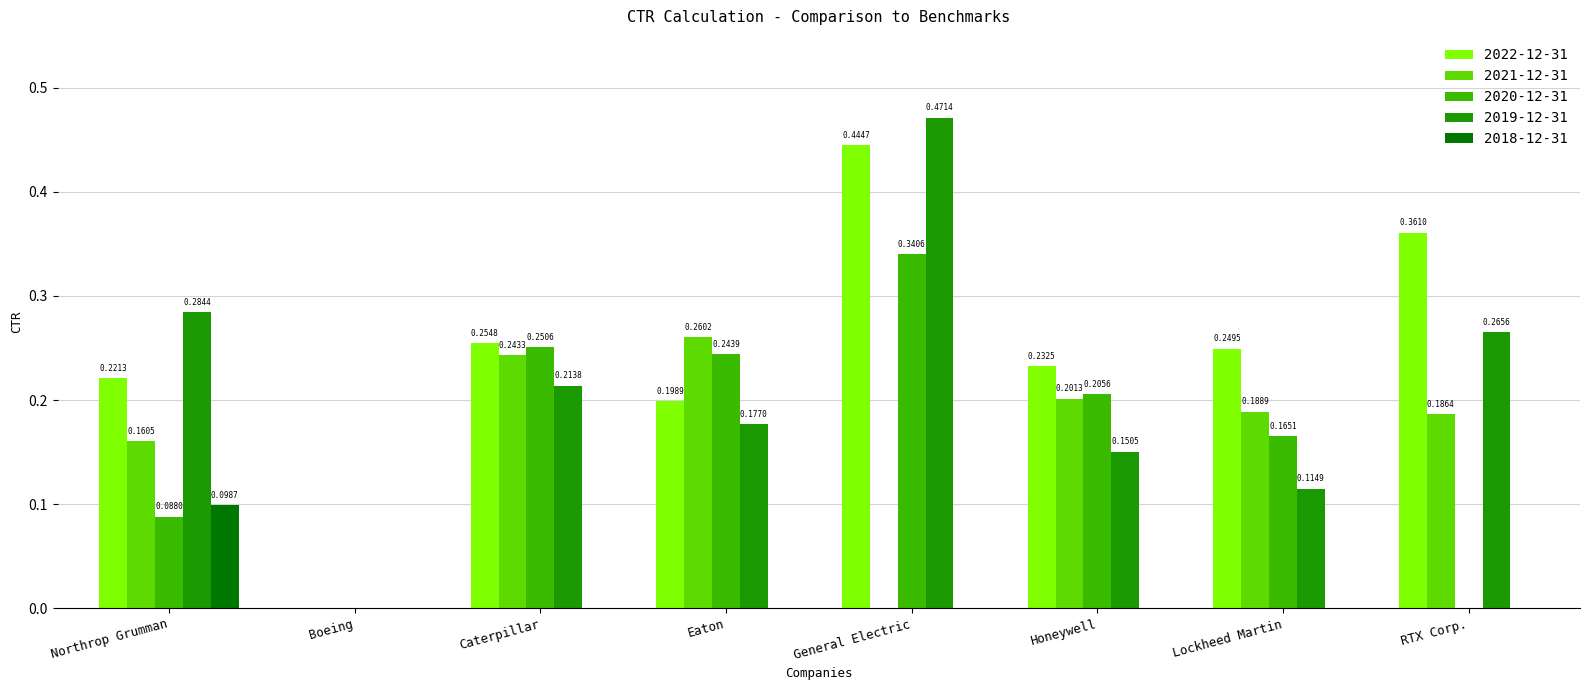

Between General Electric and Honeywell, which series saw the biggest shift?

2019-12-31